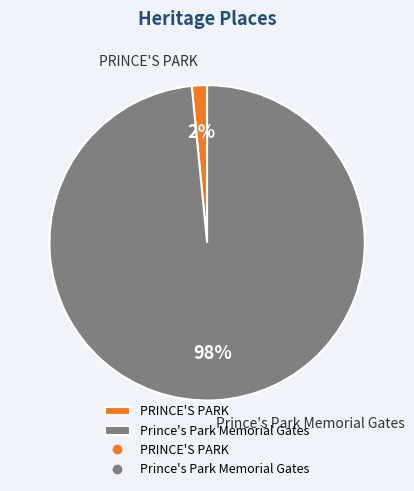

Is there a majority slice in this chart?

Yes